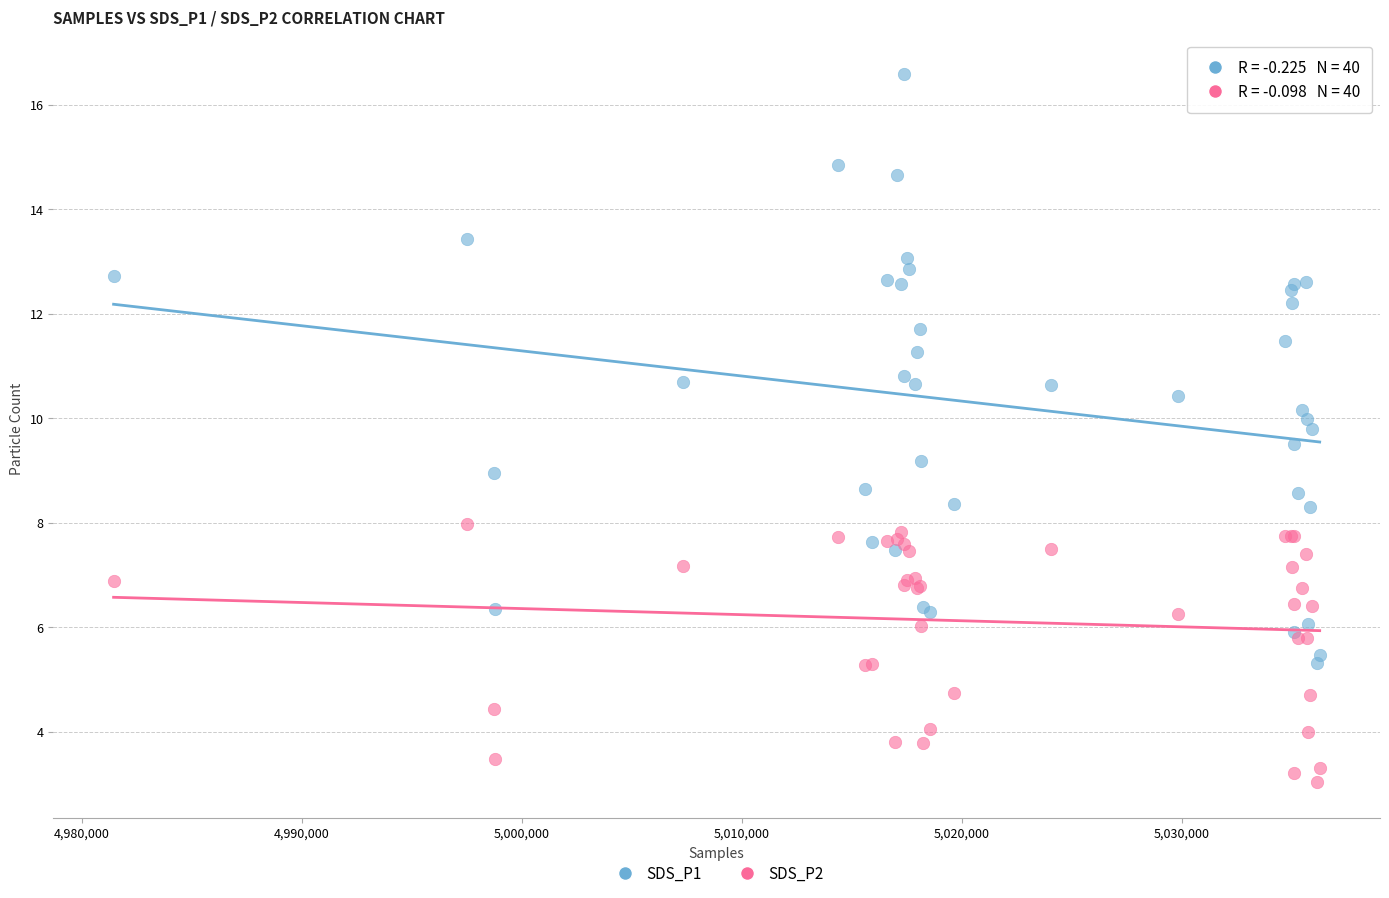

Which series contains the highest Y value?

SDS_P1